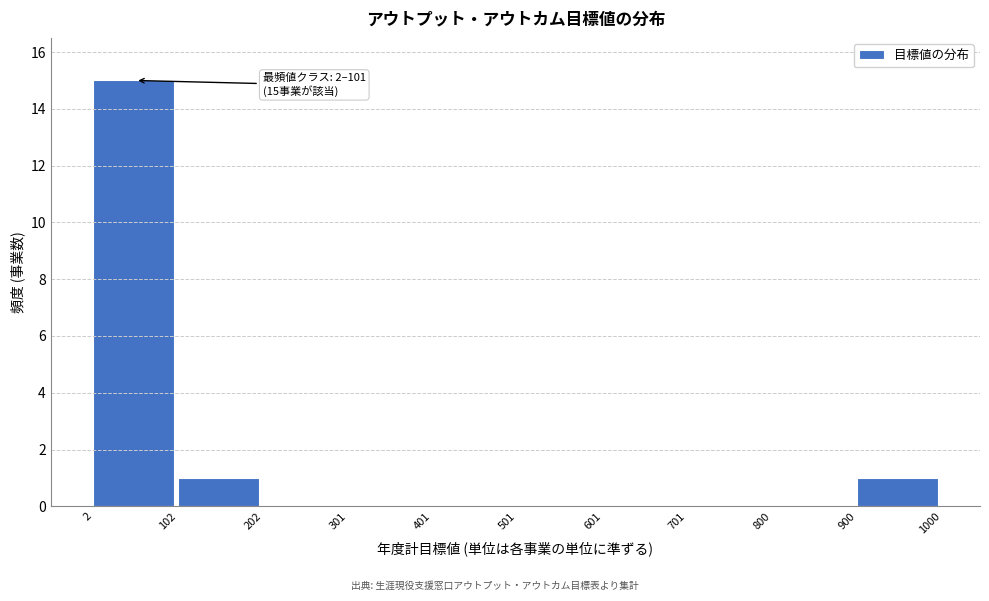

Which range on the x-axis has the tallest bar?

2 to 102